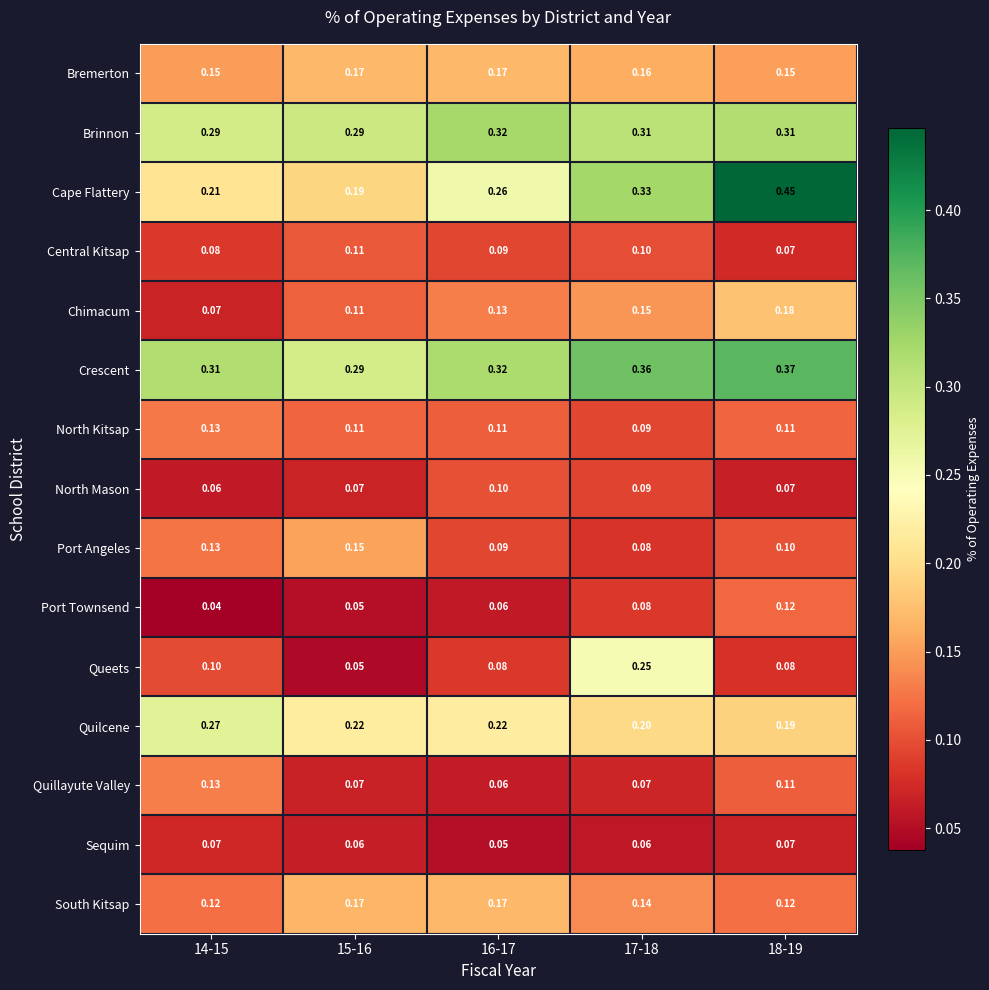

Between 15-16 and 18-19, which series saw the biggest shift?

Cape Flattery